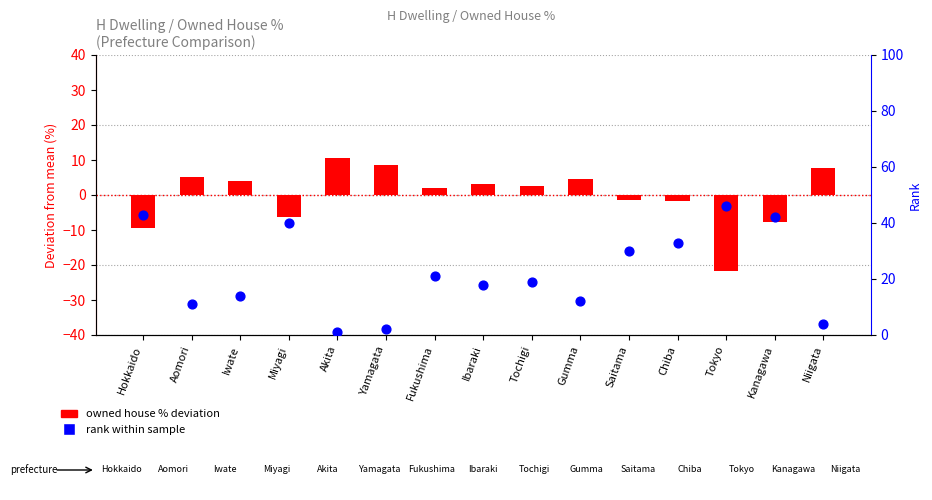

Which series has the widest spread of Y values?

rank within sample